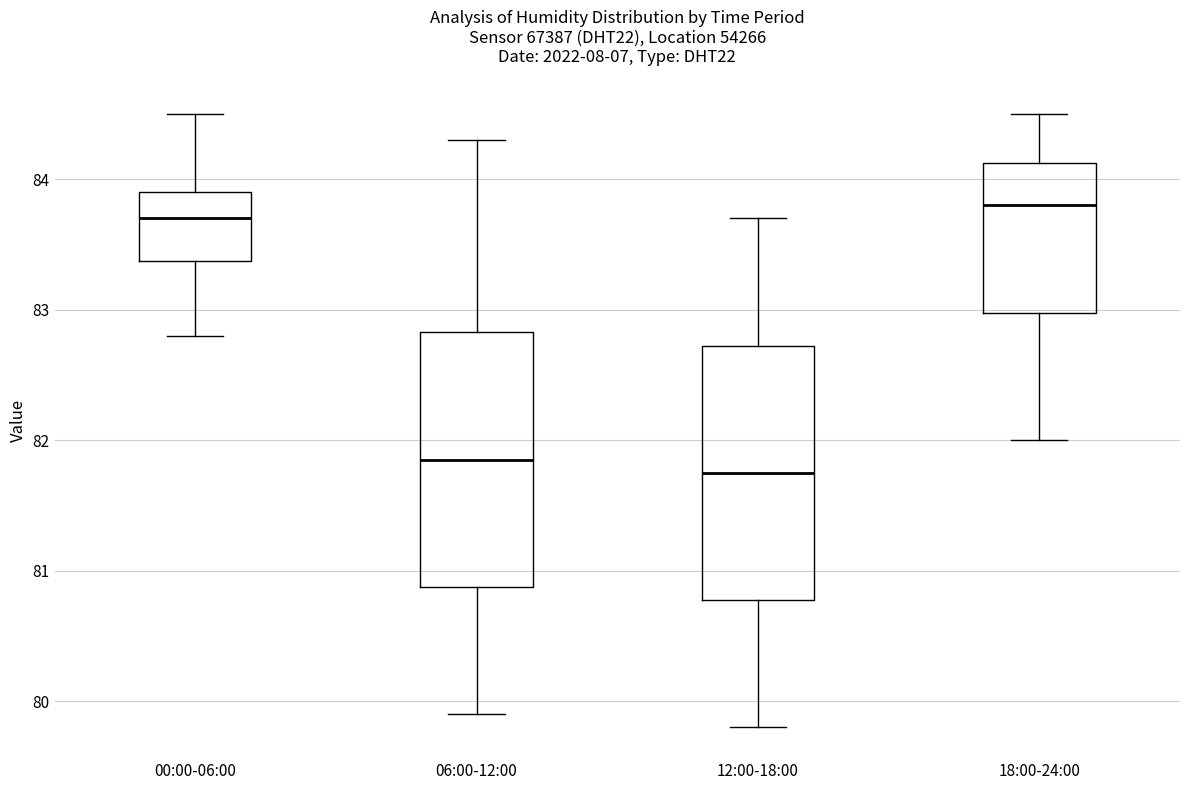

Where does the upper whisker of the box for 12:00-18:00 end on the y-axis? The values are not printed on the chart, so give them approximately, as read against the axis.

83.7